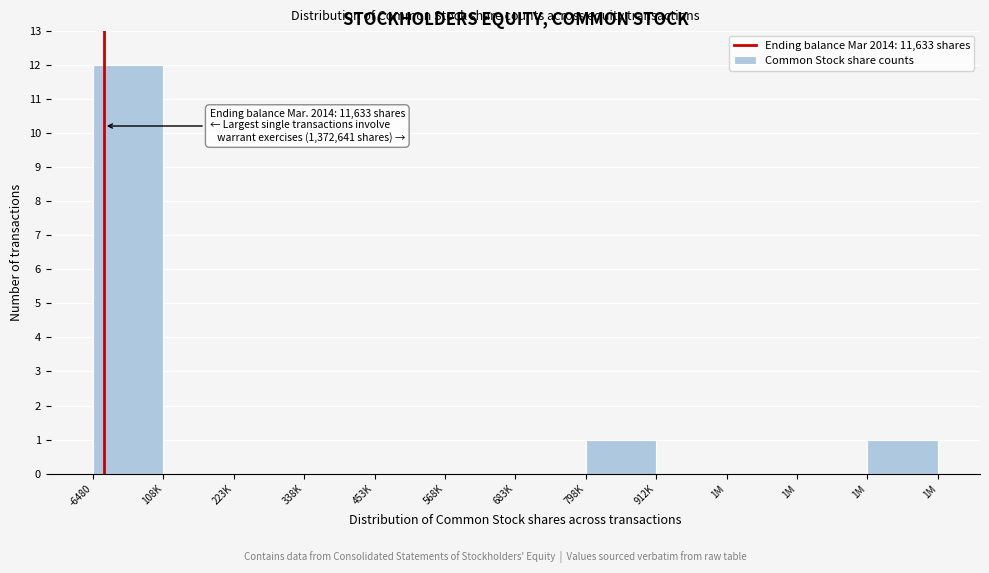

How many categories are shown in the chart?

12